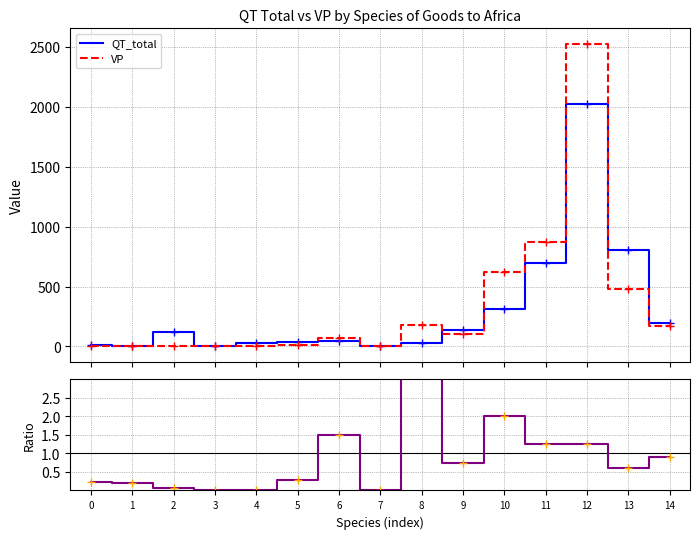

Which series has the largest range (max minus min)?

VP